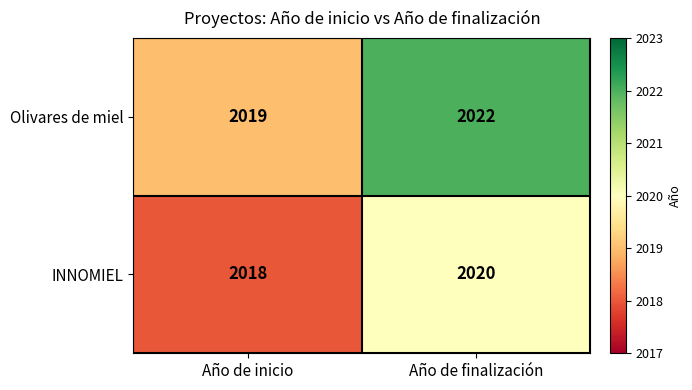

Which series has the widest spread of values?

Olivares de miel